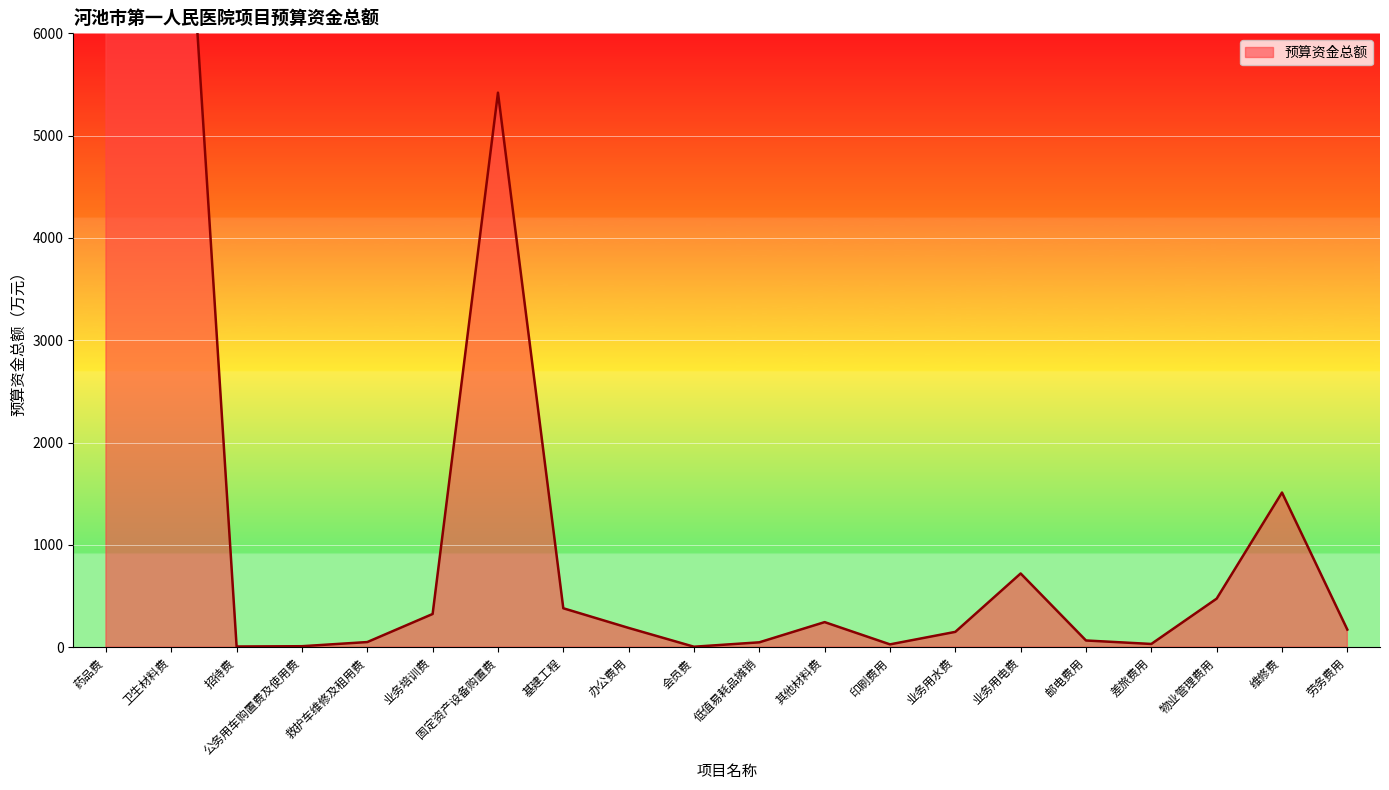

How many values are below 187?

10